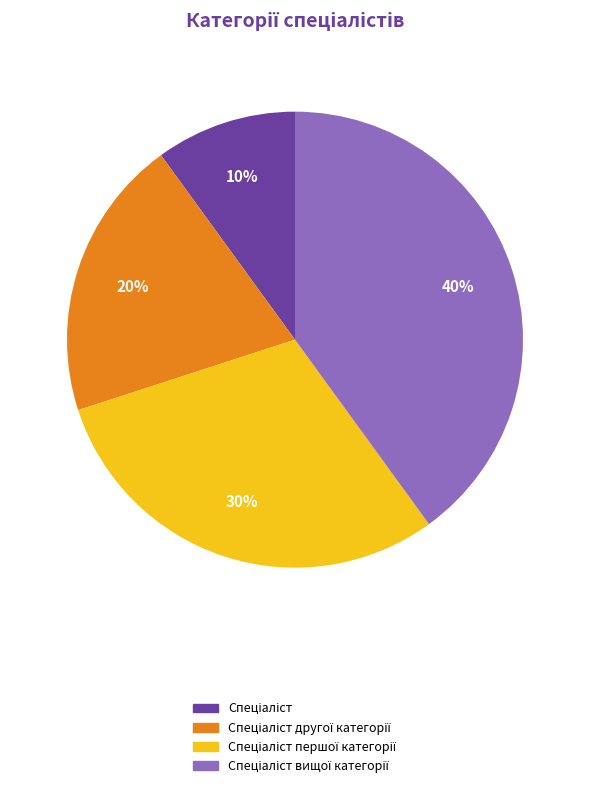

Does any single category account for the majority?

No